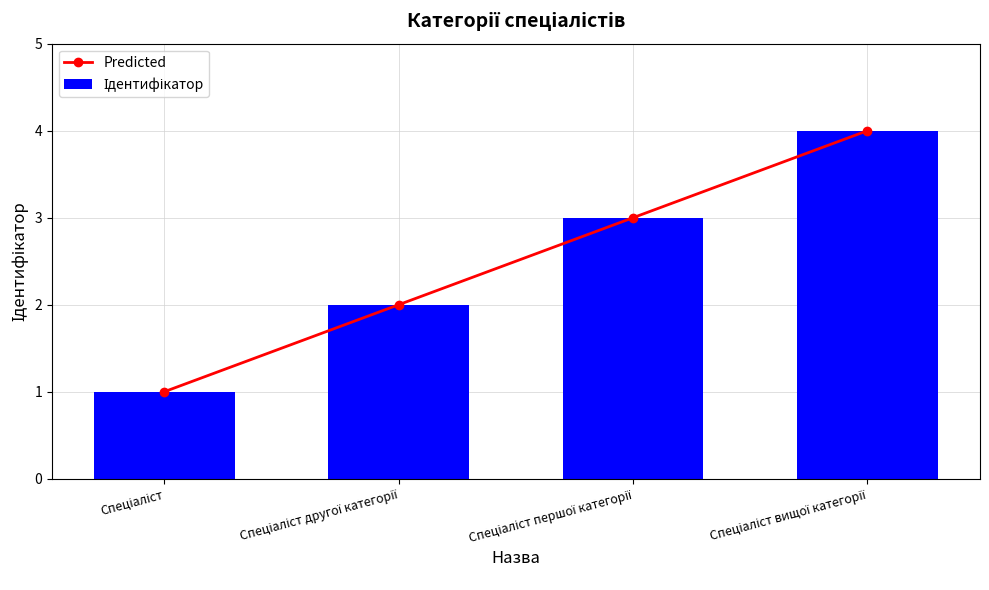

Does the chart contain any negative values?

No